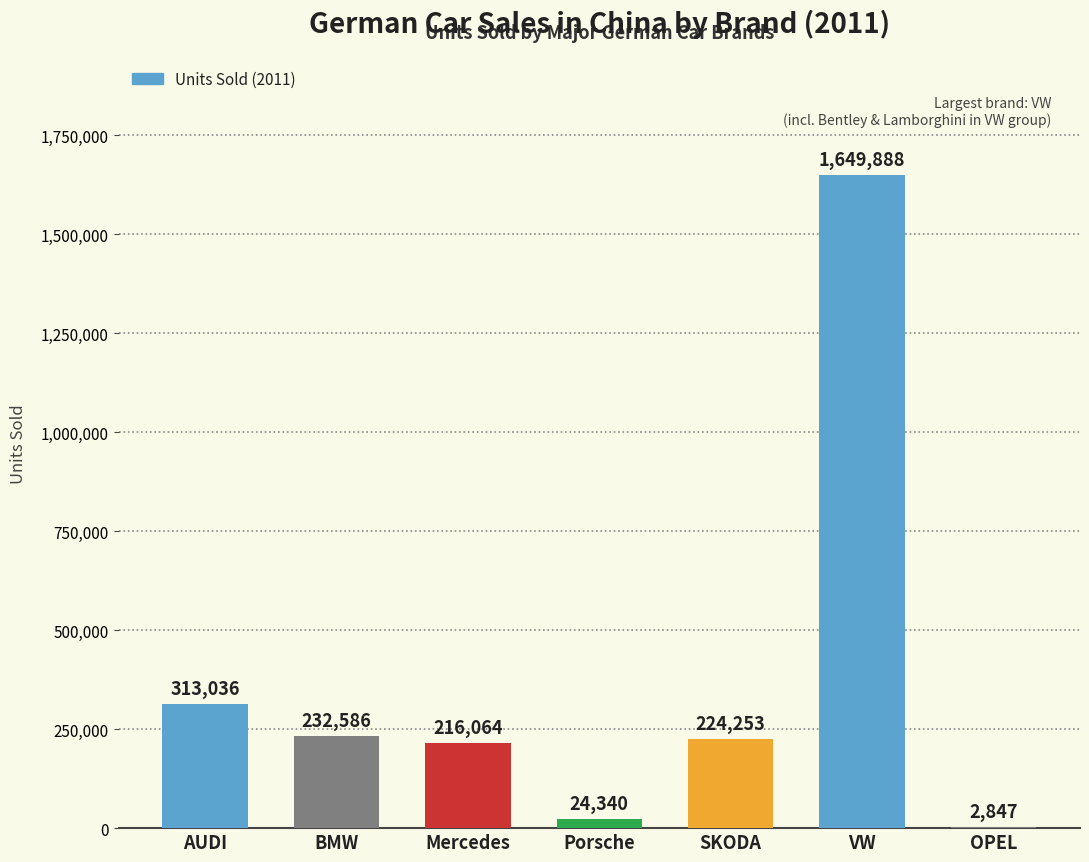

What is the greatest value displayed?

1649888